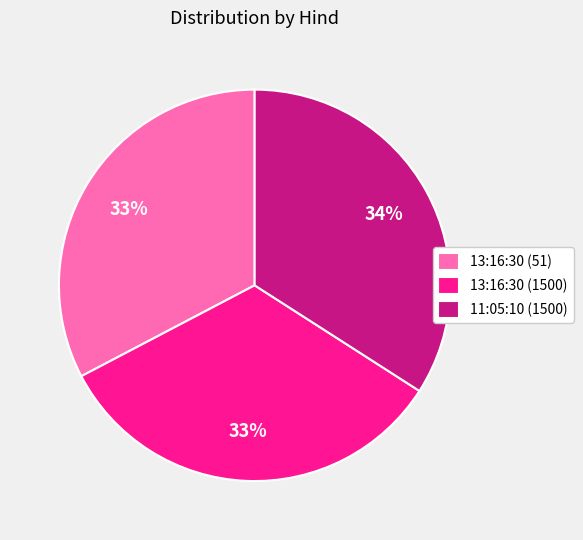

To the nearest percent, what is the combined percentage of 13:16:30 (51) and 13:16:30 (1500)?

66%